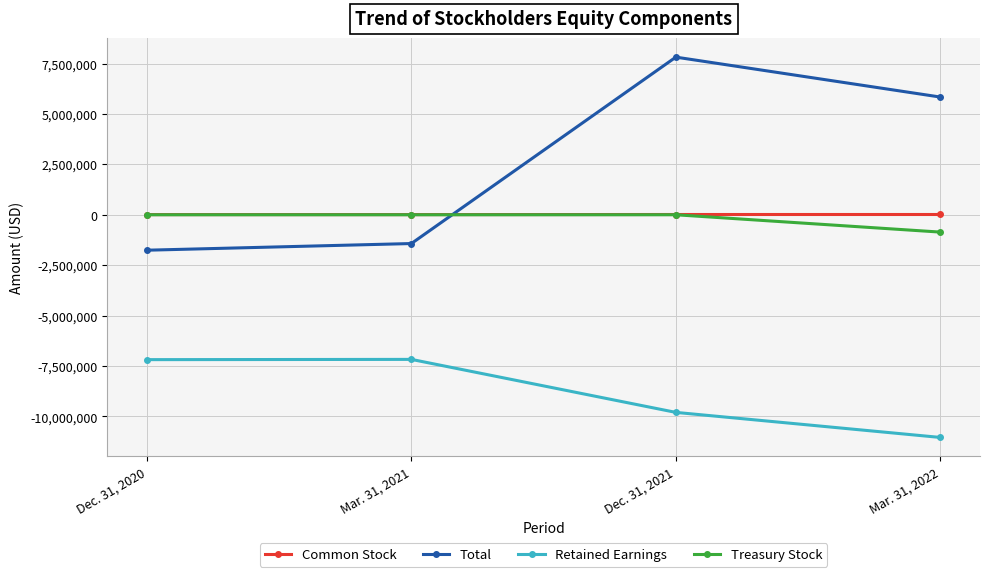

Between Dec. 31, 2020 and Mar. 31, 2022, which series saw the biggest shift?

Total